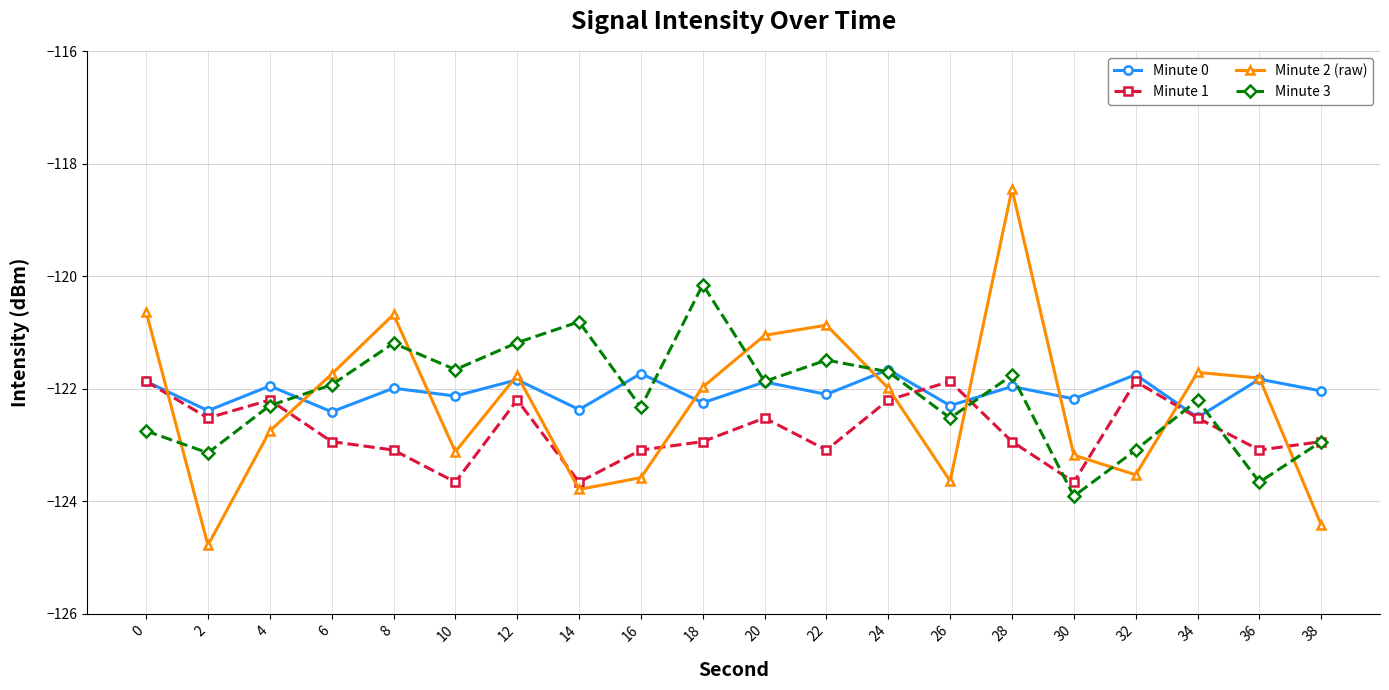

What are all the series names shown in the legend?

Minute 0, Minute 1, Minute 2 (raw), Minute 3